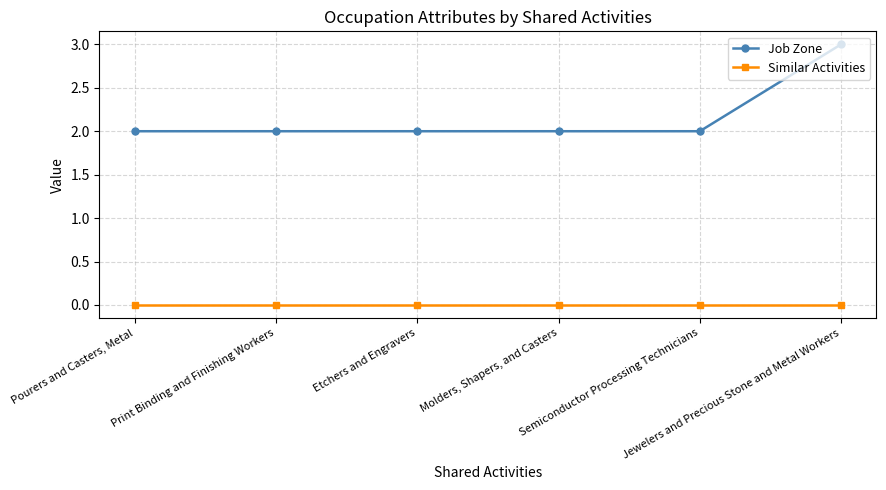

The value of Job Zone at Etchers and Engravers is 2. True or false?

True